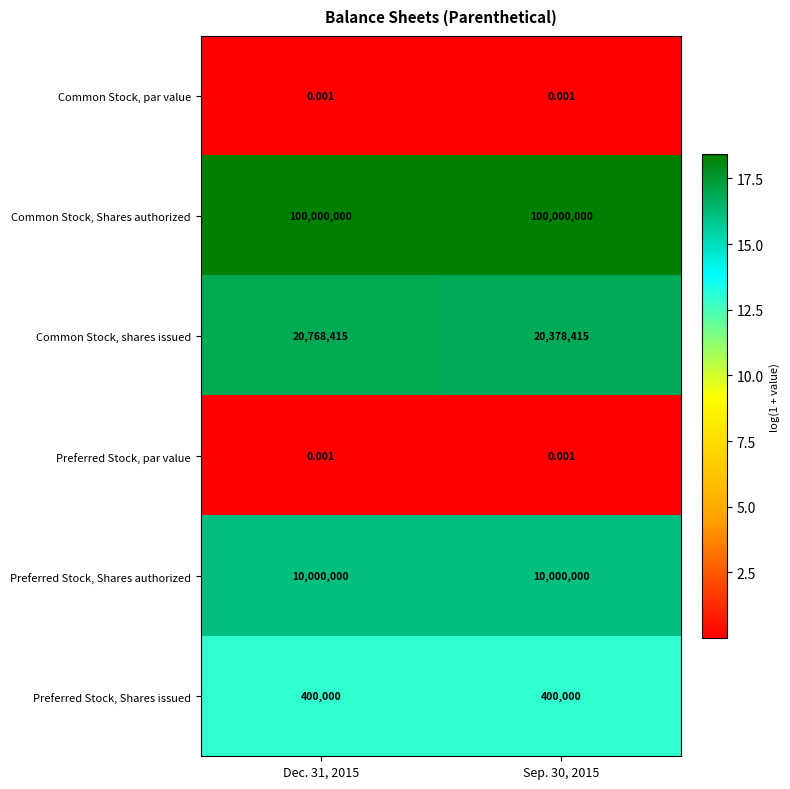

Which series changed the most between Dec. 31, 2015 and Sep. 30, 2015?

Common Stock, shares issued